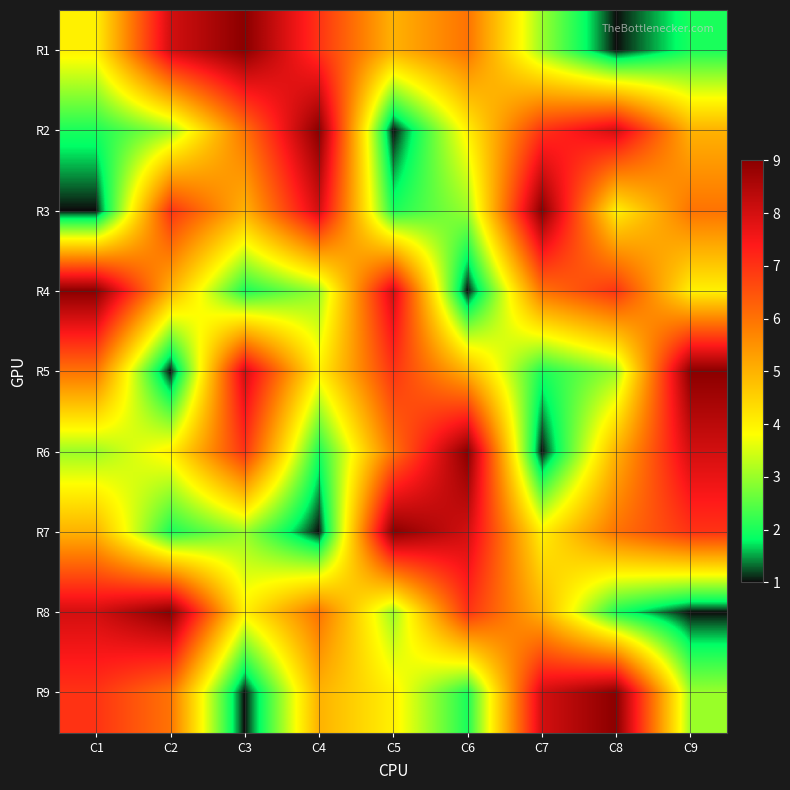

Between C7 and C3, which is larger?

C3